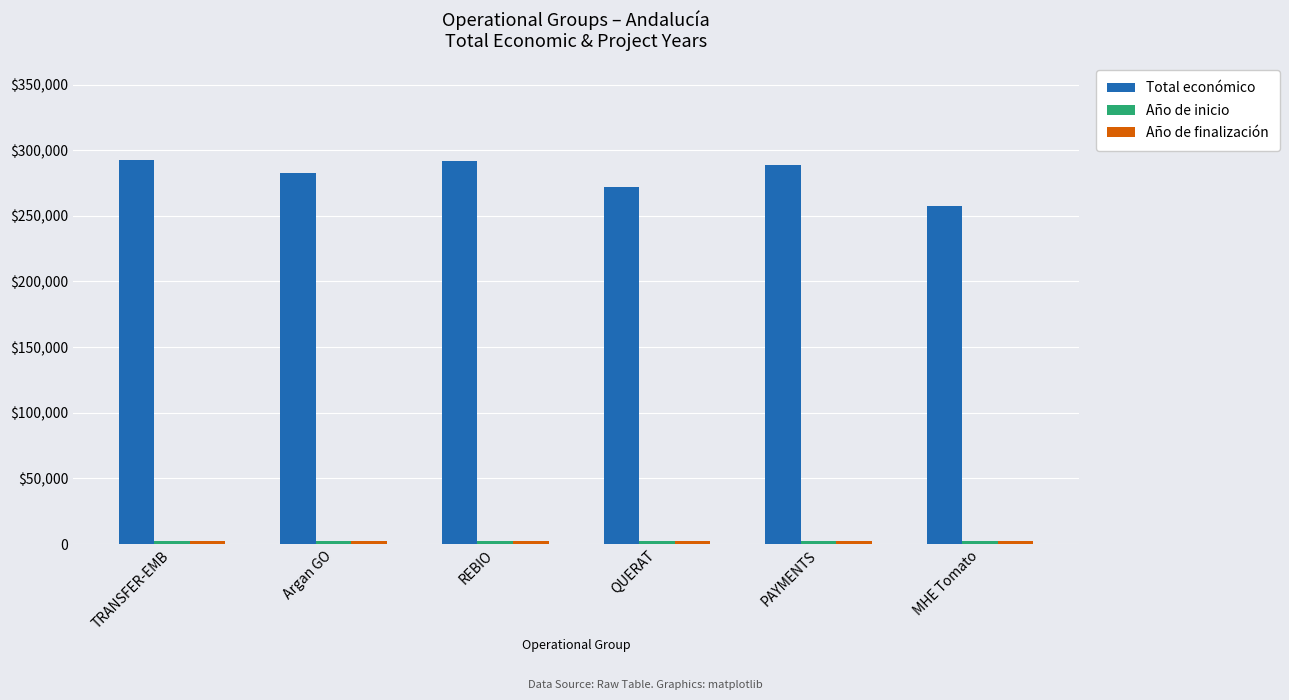

Does the chart contain stacked bars?

No